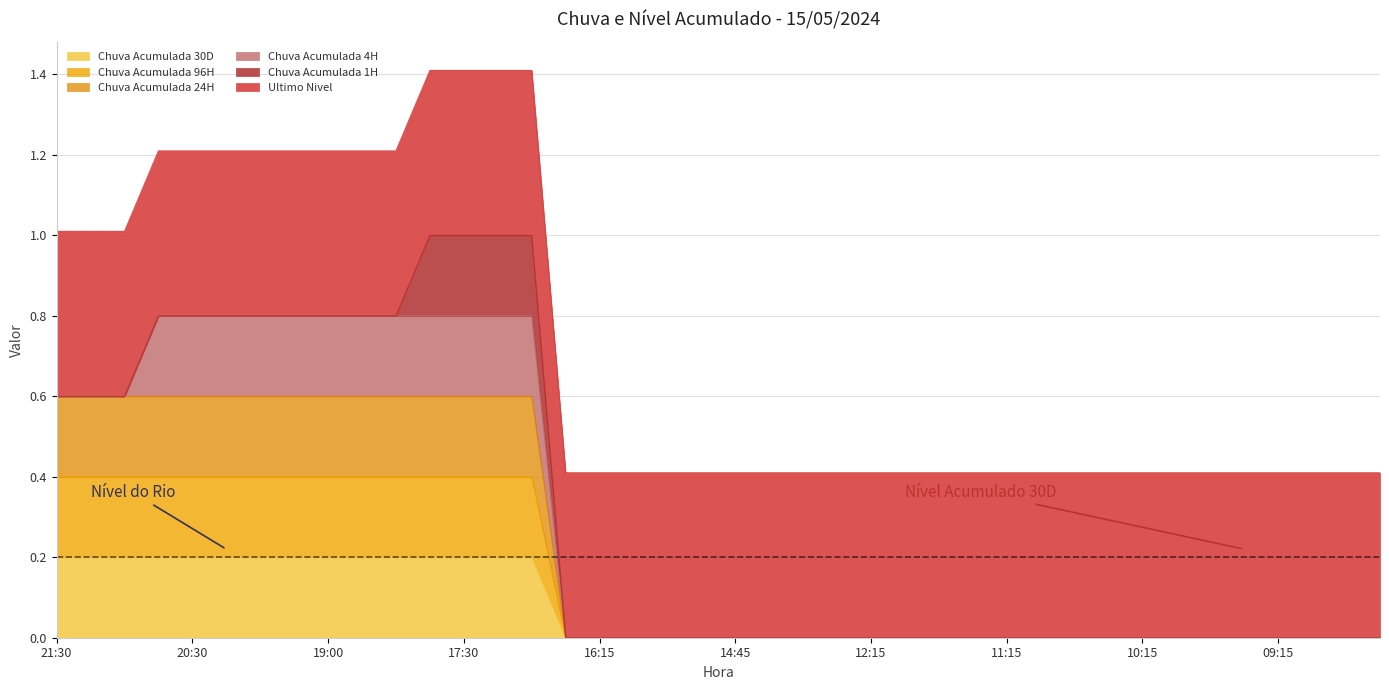

How many values in Chuva Acumulada 30D are above zero?

15